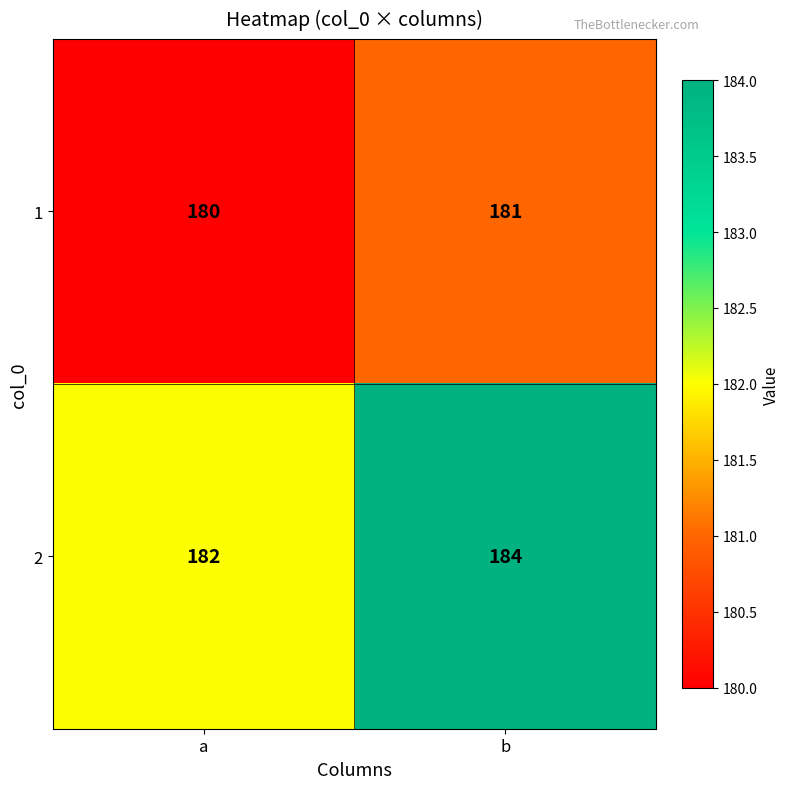

What is the approximate value of 1 at b?

181